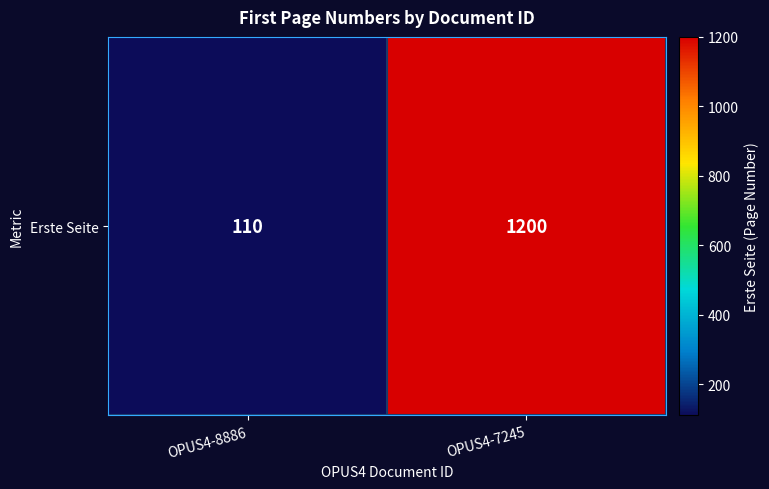

What is the difference between the values at OPUS4-8886 and OPUS4-7245?

1090